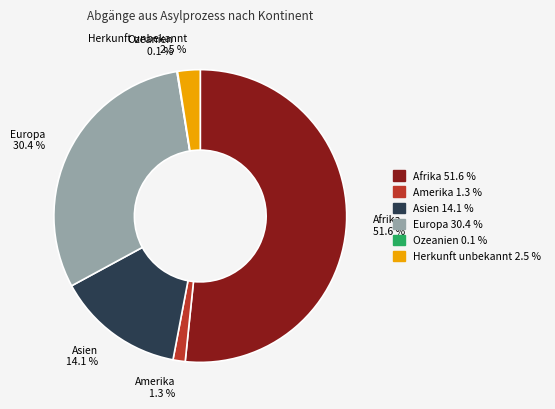

Is the sum of Asien 14.1 % and Afrika 51.6 % greater than half?

Yes